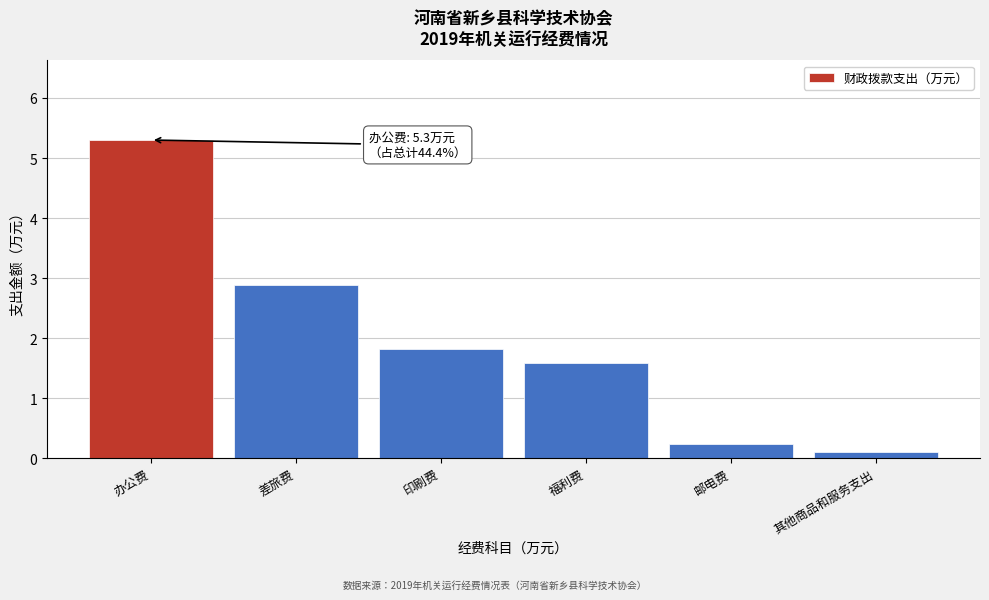

Reading left to right, transcribe all the data shown in this chart.

5.3	2.9	1.8	1.6	0.2	0.1